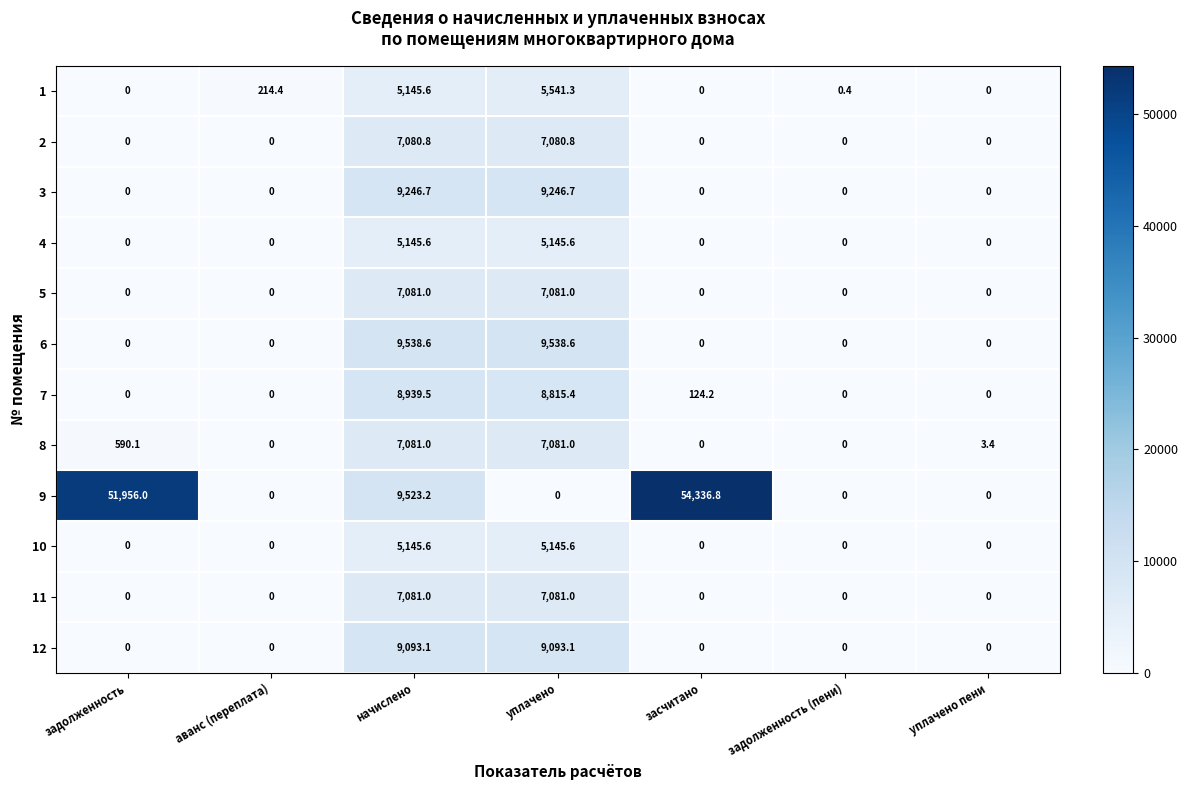

What is the average value of the 9 series?

16545.1